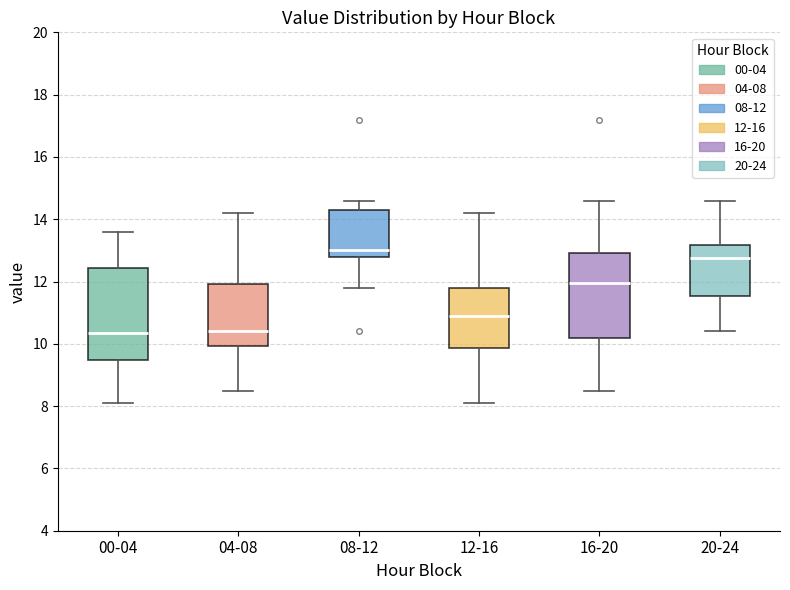

Which box is the tallest, from its lower edge to its upper edge?

00-04